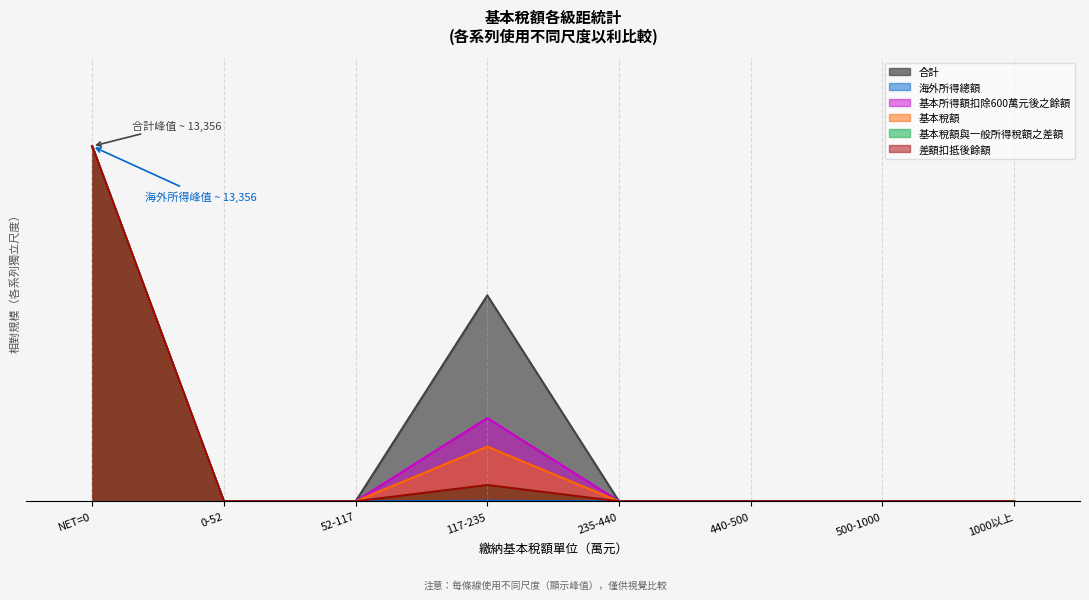

What is the difference between the second highest and second lowest values in the 合計 series?

0.6